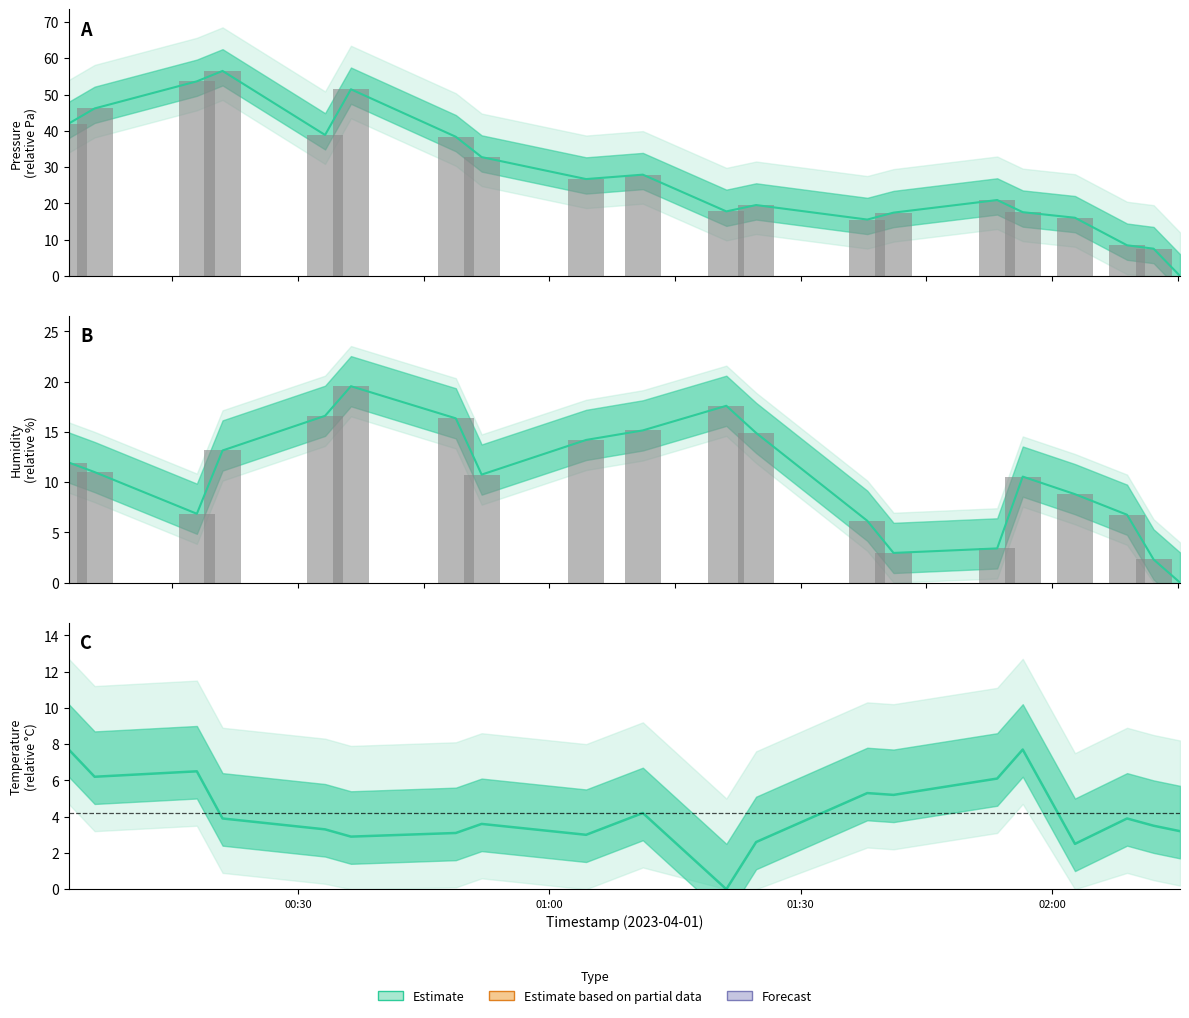

Reading right to left, what are all the values shown in this chart?

pressure: 0.0	7.5	8.4	16.0	17.6	20.9	17.4	15.5	19.5	17.8	27.9	26.7	32.8	38.4	51.4	38.9	56.5	53.6	46.2	42.0
humidity: 0.0	2.3	6.7	8.8	10.5	3.4	3.0	6.2	14.9	17.6	15.2	14.2	10.8	16.3	19.5	16.6	13.1	6.9	11.0	12.0
temperature: 3.2	3.5	3.9	2.5	7.7	6.1	5.2	5.3	2.6	0.0	4.2	3.0	3.6	3.1	2.9	3.3	3.9	6.5	6.2	7.7